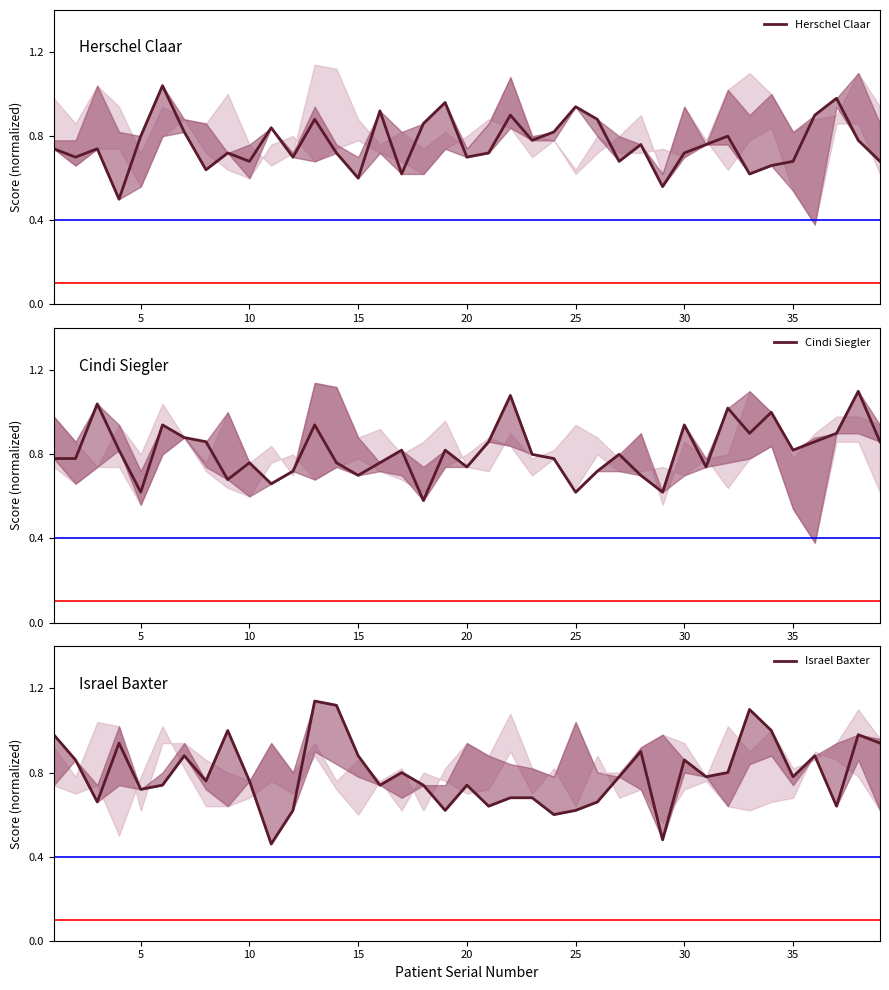

The value of Cindi Siegler at 30 is 1.6. True or false?

False